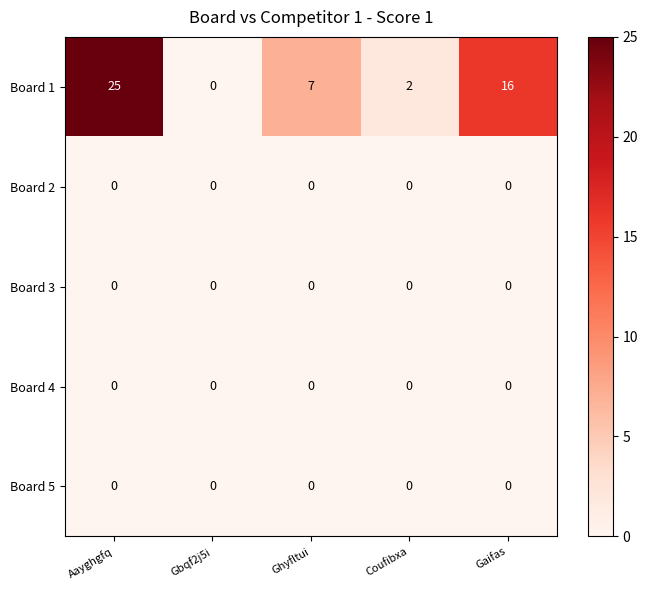

Between Ghyfltui and Gaifas, which series saw the biggest shift?

Board 1